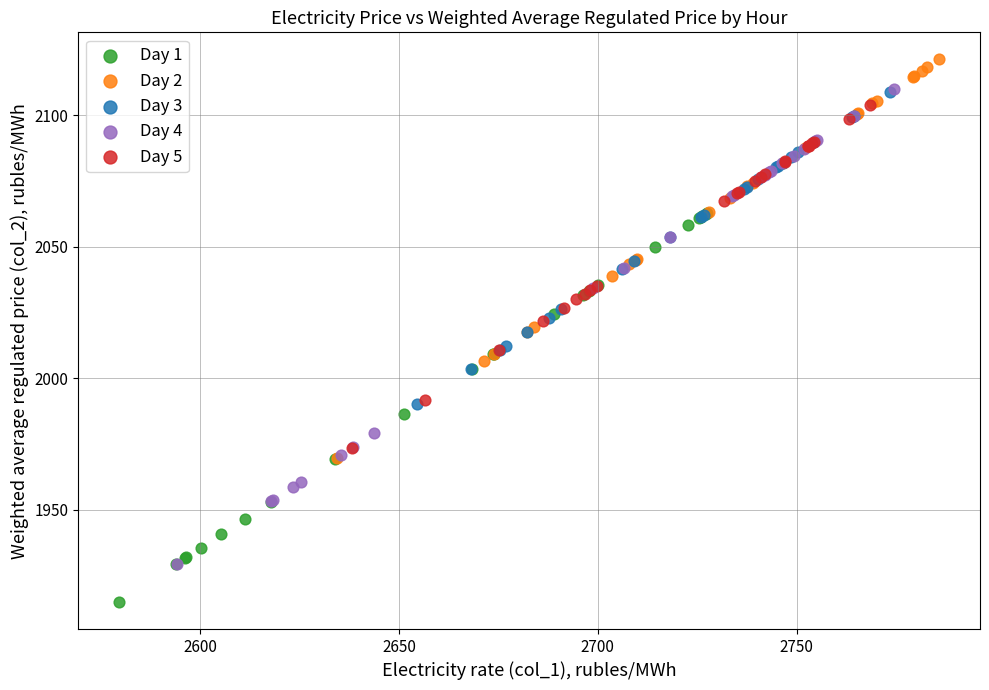

What are all the series names shown in the legend?

Day 1, Day 2, Day 3, Day 4, Day 5